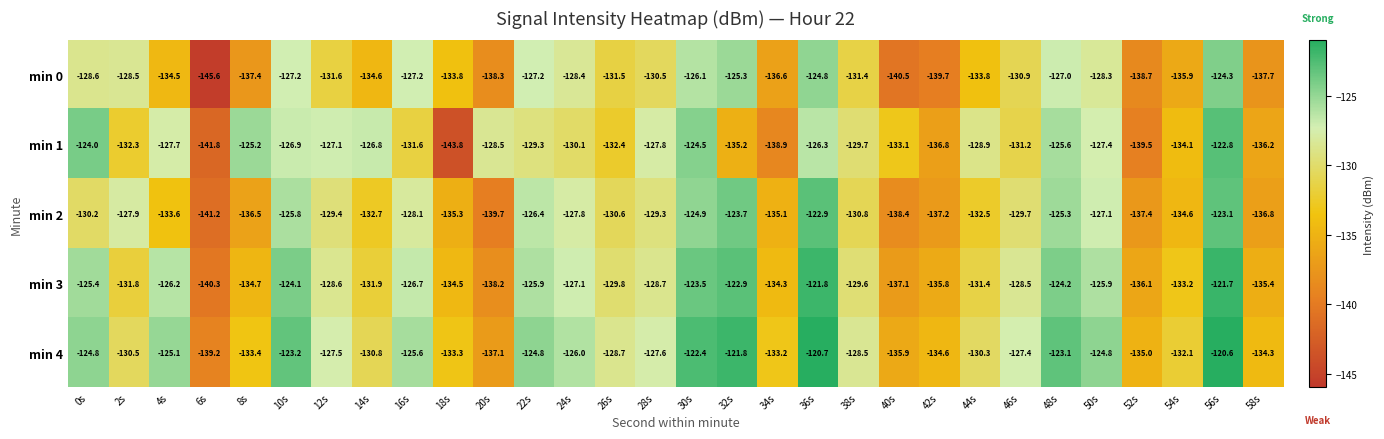

What value does the min 3 series have at 30s?

-123.5